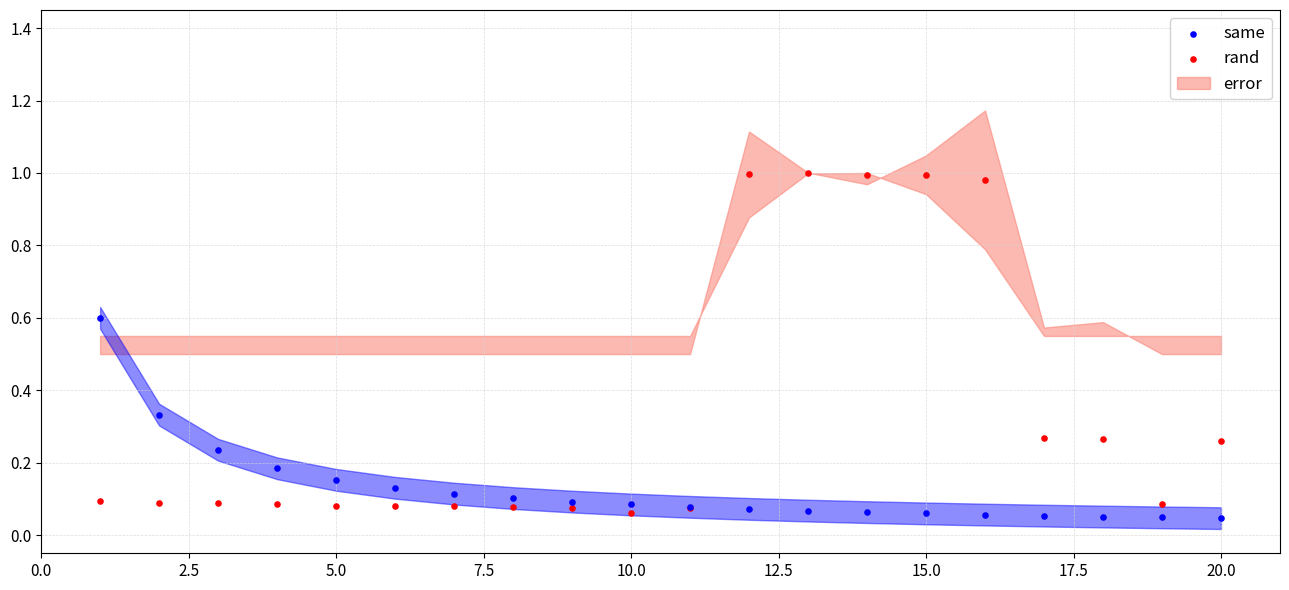

Which series contains the highest Y value?

rand